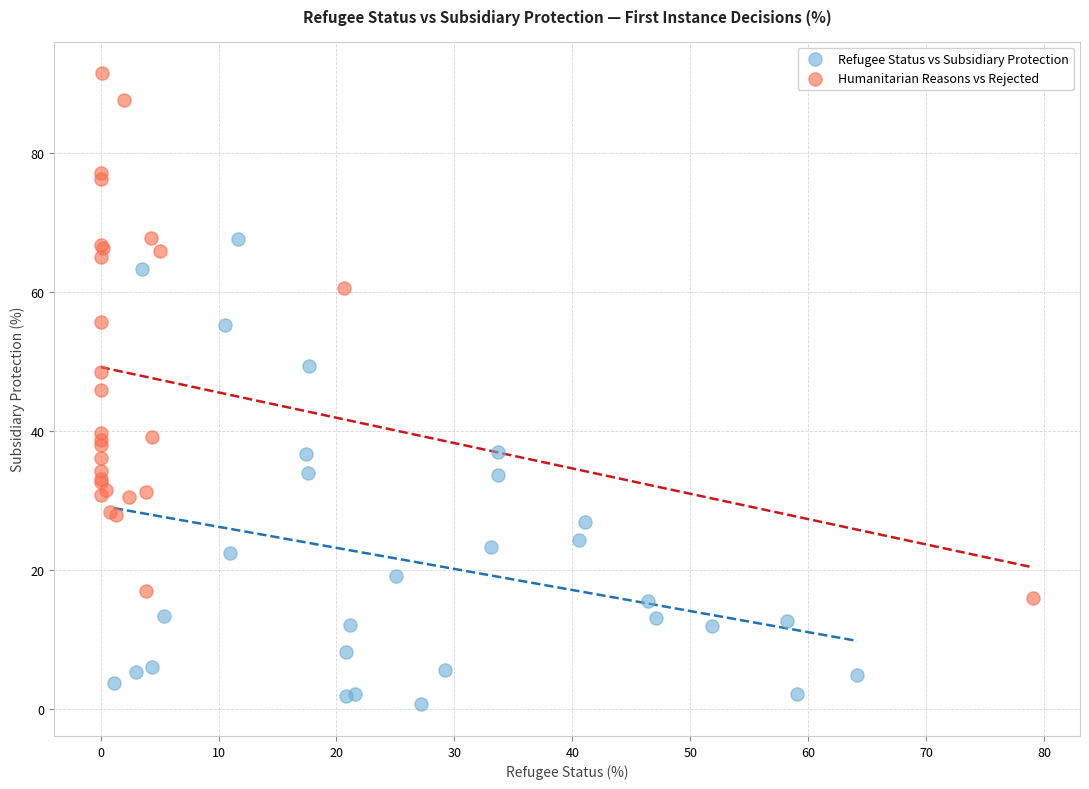

Which series contains the lowest Y value?

Refugee Status vs Subsidiary Protection